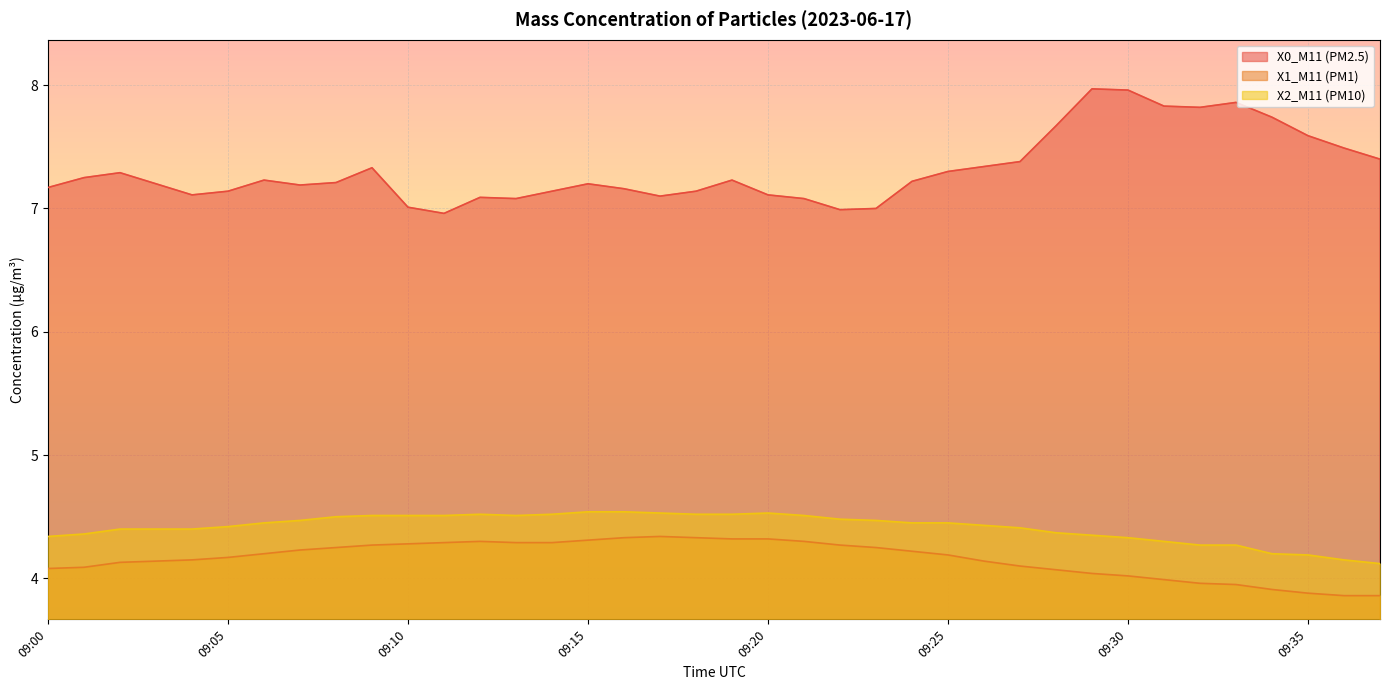

Is the value of X0_M11 (PM2.5) at 09:28 greater than the value of X2_M11 (PM10) at 09:19?

Yes